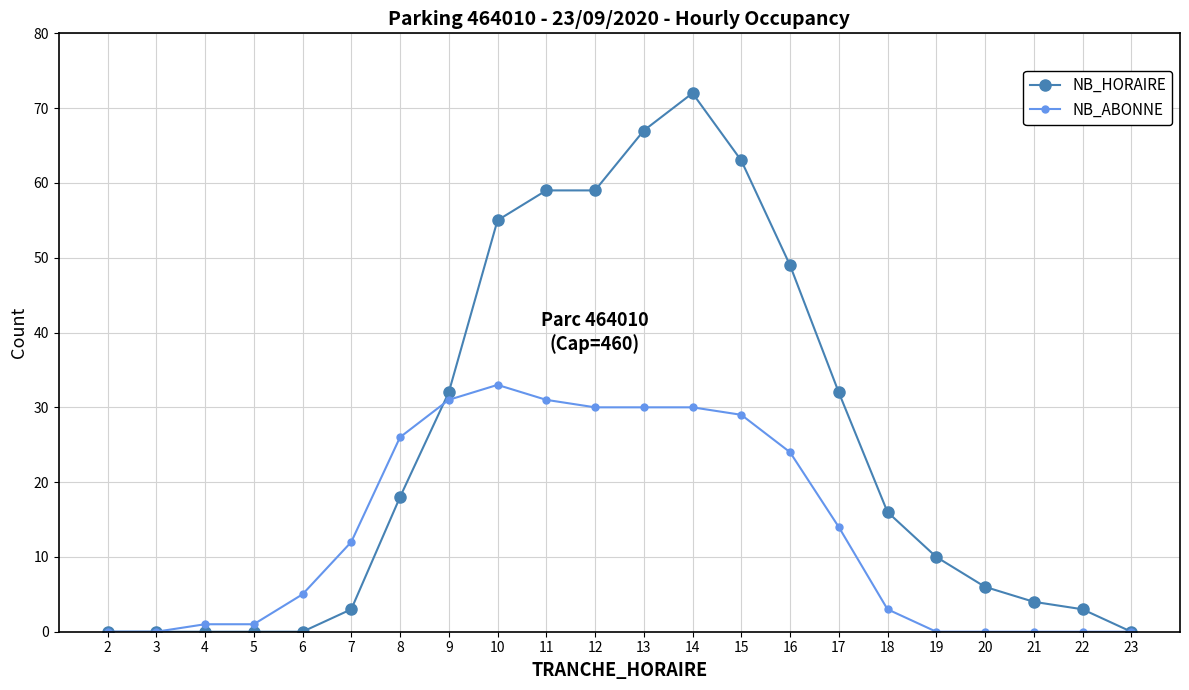

Count the number of categories in the chart.

22